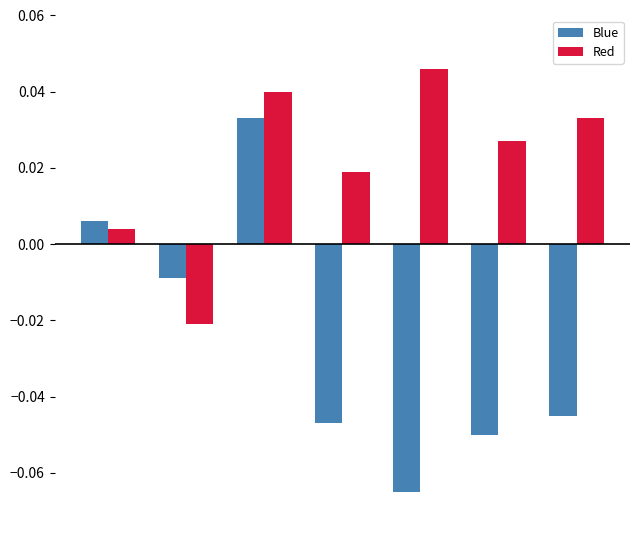

How many series are shown in this chart?

2